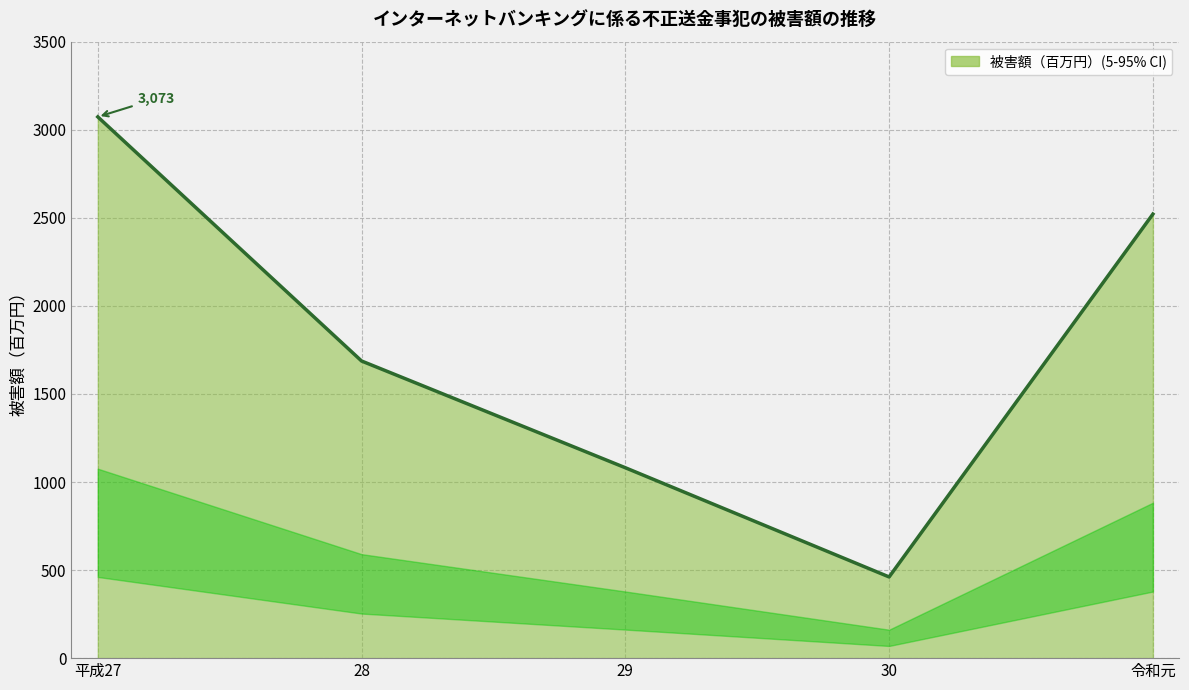

How many categories are shown in the chart?

5